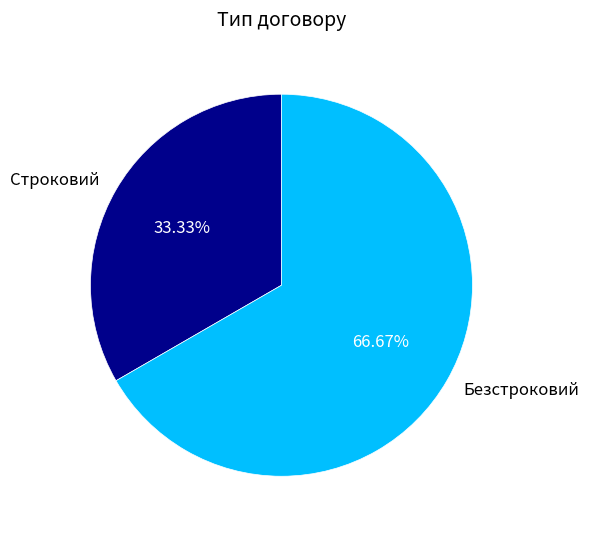

What is the majority slice?

Безстроковий